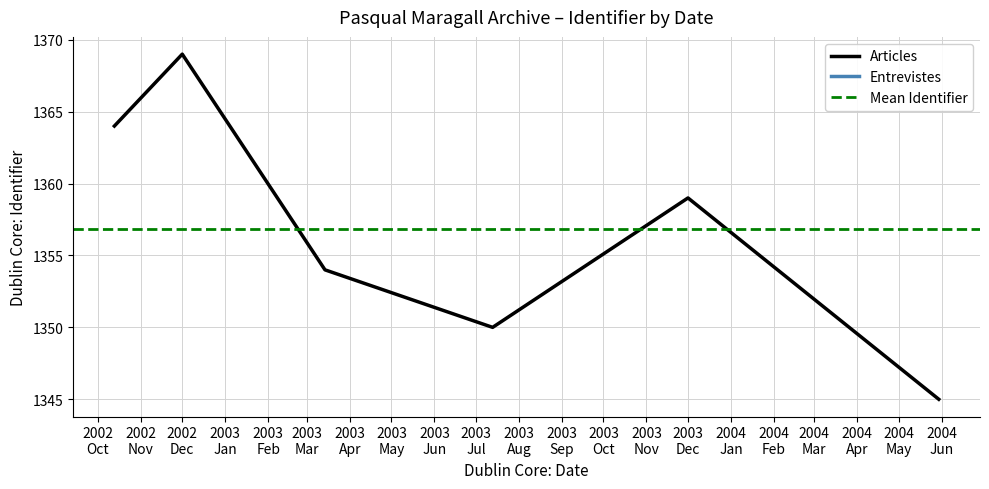

What is the difference between the maximum and minimum values?

24